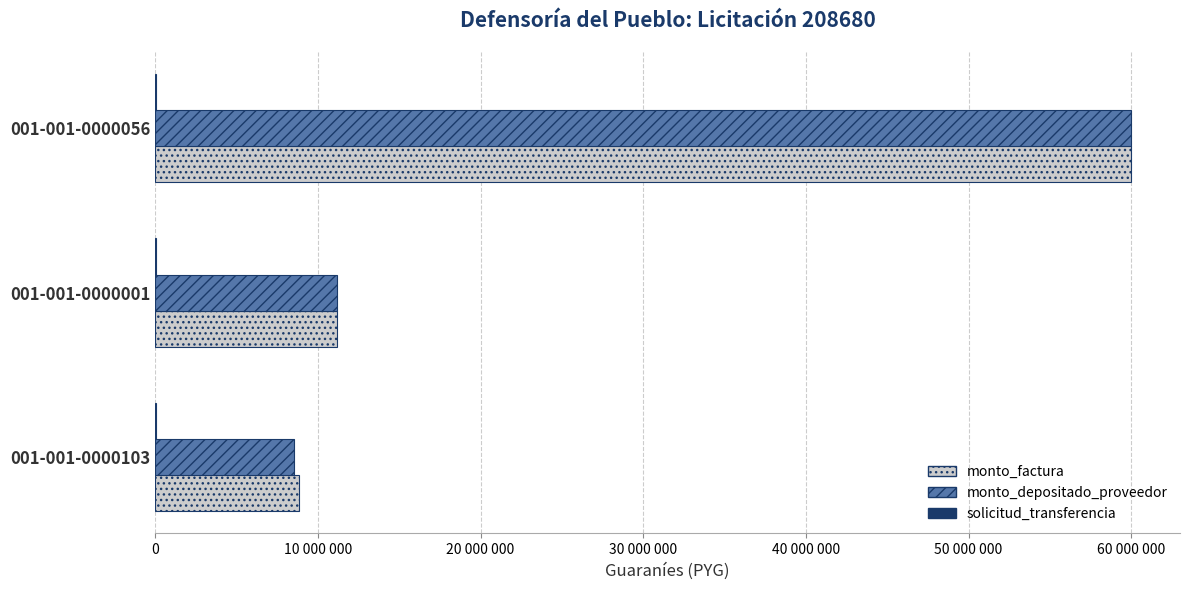

What are all the series names shown in the legend?

monto_factura, monto_depositado_proveedor, solicitud_transferencia